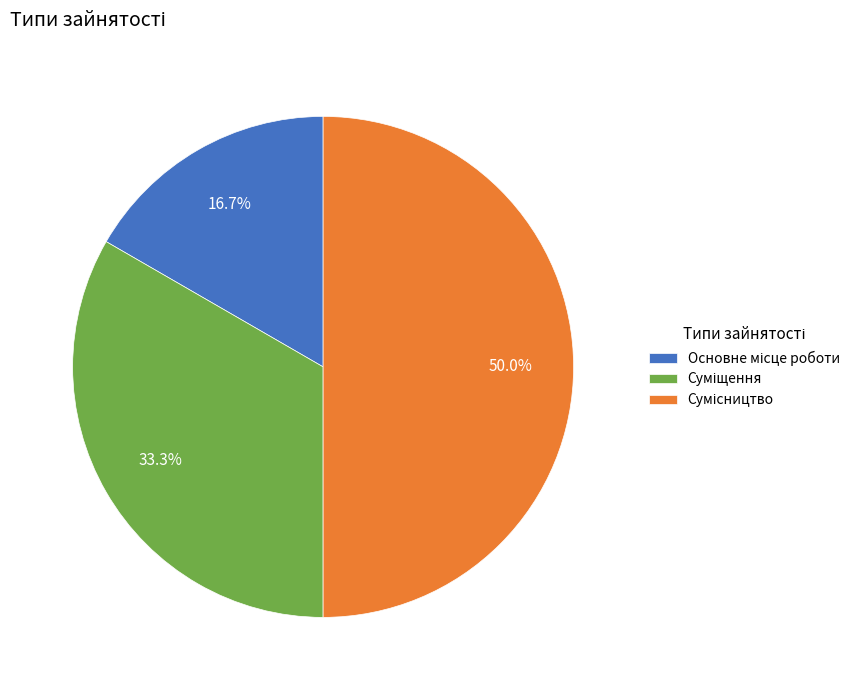

Combined, do Суміщення and Основне місце роботи account for over 50%?

No